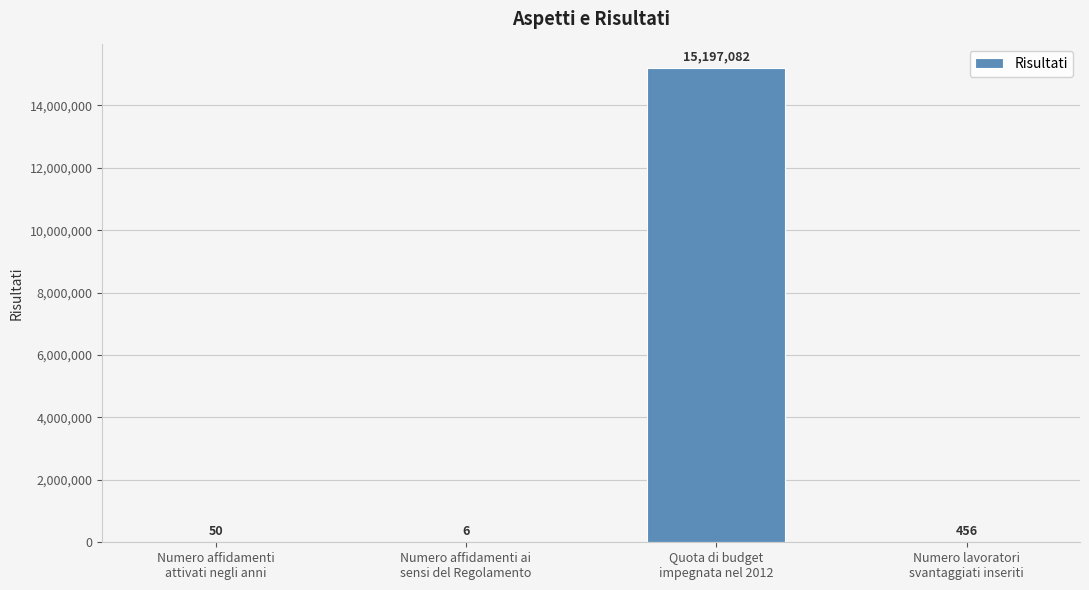

What is the sum of all values?

15197594